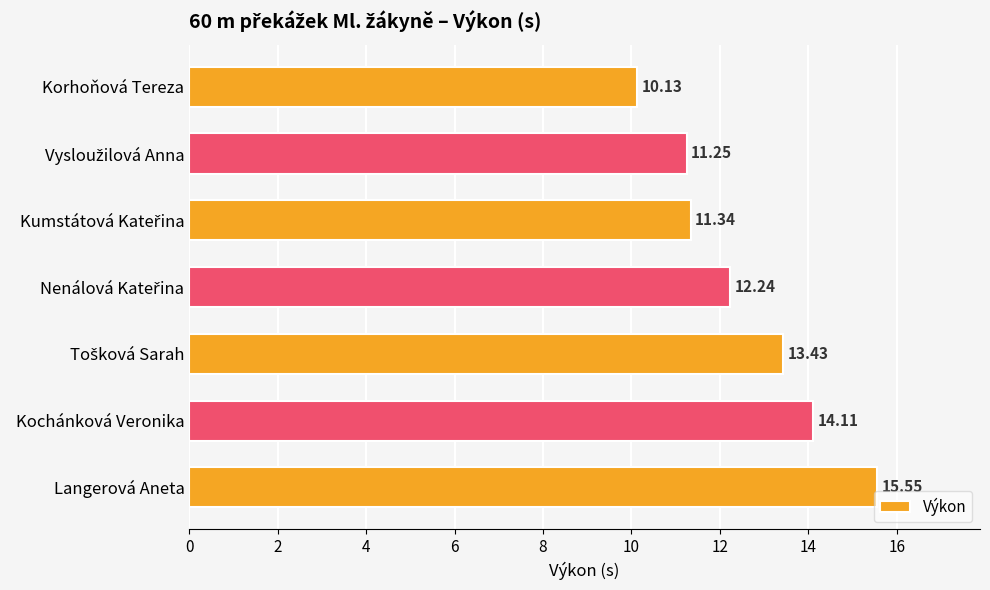

What is the label of the 6th bar from the top?

Kochánková Veronika